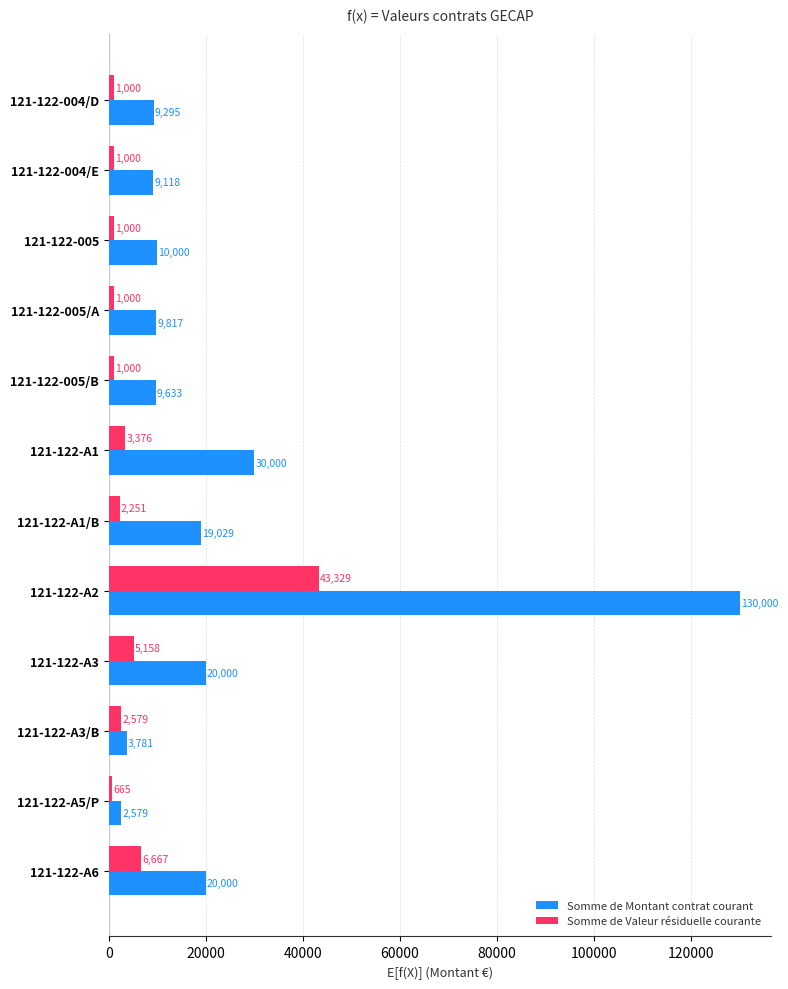

Which category has the highest value in the Somme de Montant contrat courant series?

121-122-A2